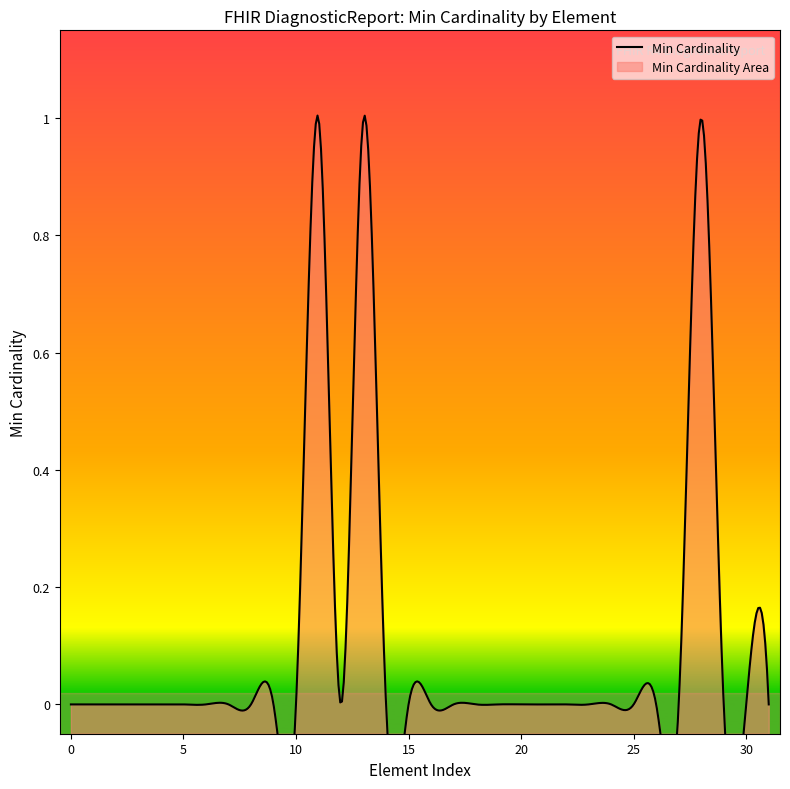

Reading right to left, transcribe all the data shown in this chart.

0	0	0	1	0	0	0	0	0	0	0	0	0	0	0	0	0	0	1	0	1	0	0	0	0	0	0	0	0	0	0	0